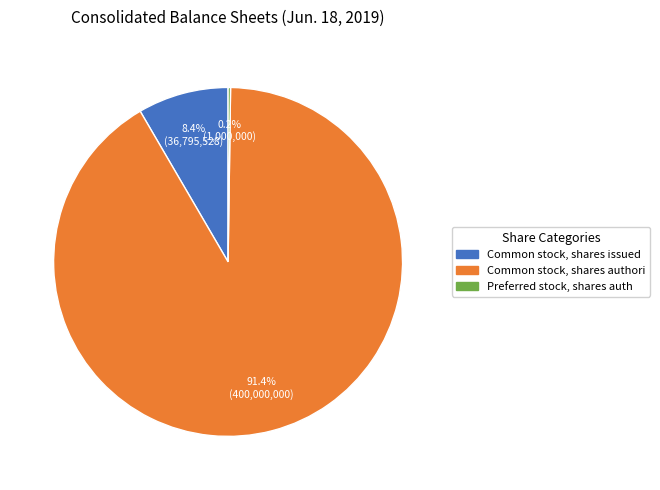

Is there any slice that represents more than half of the pie?

Yes